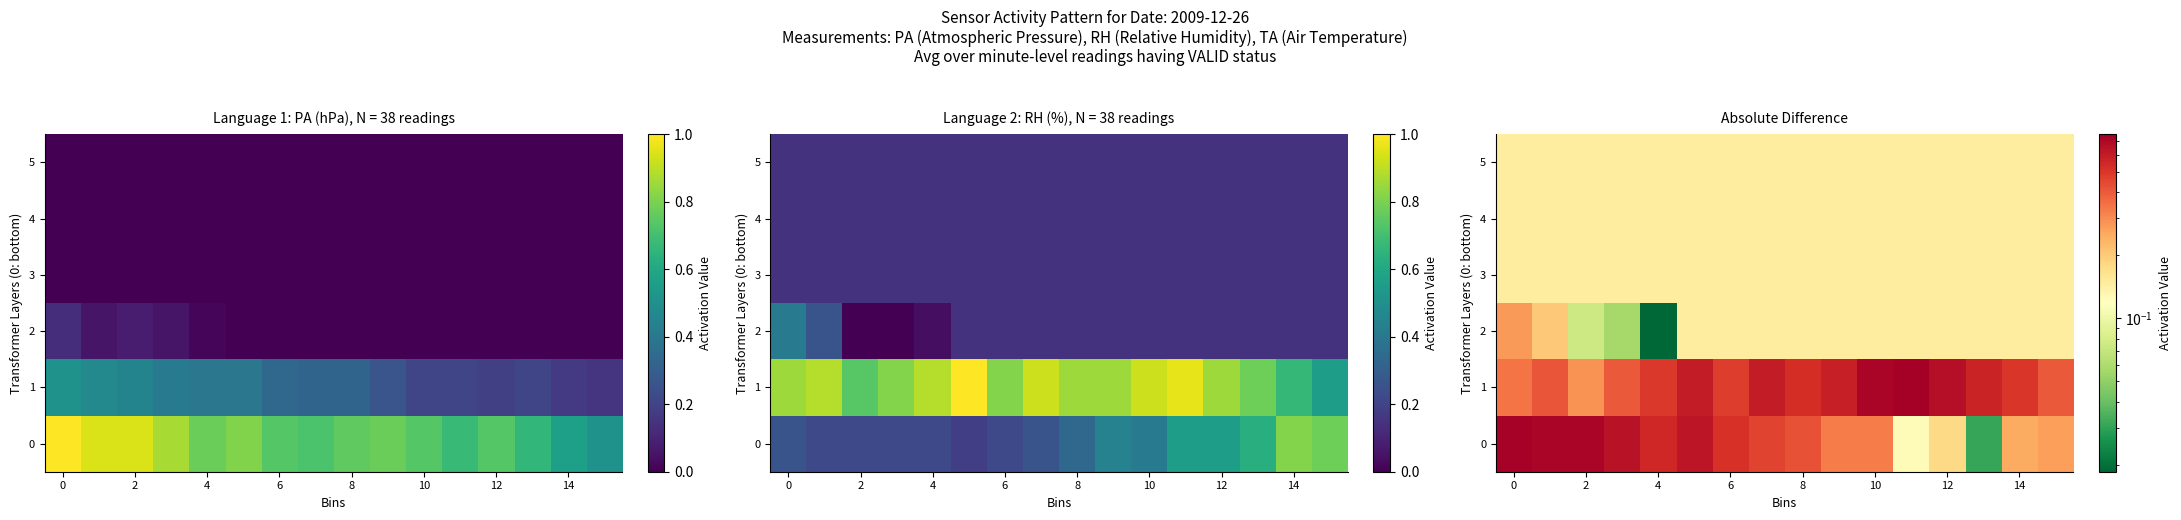

List the series in order of their peak value, lowest first.

3, 4, 5, 2, 0, 1